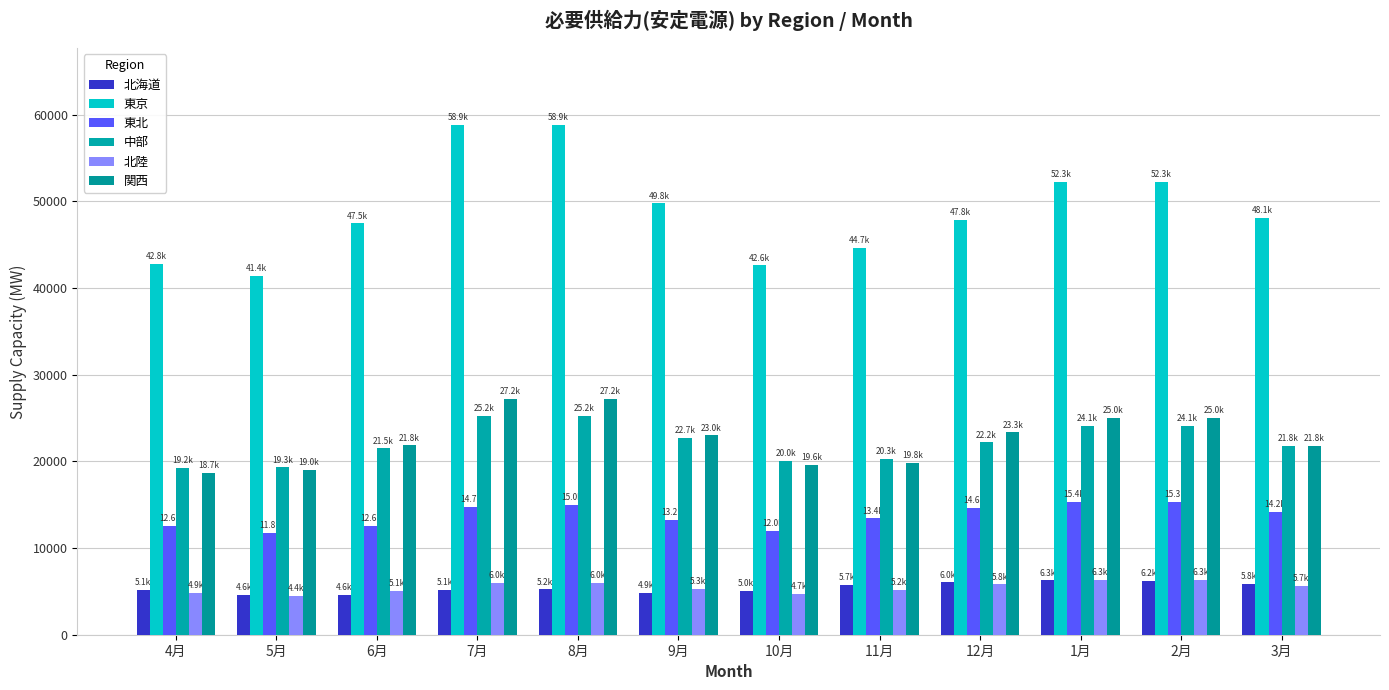

What is the highest value of the 中部 series?

25236.9